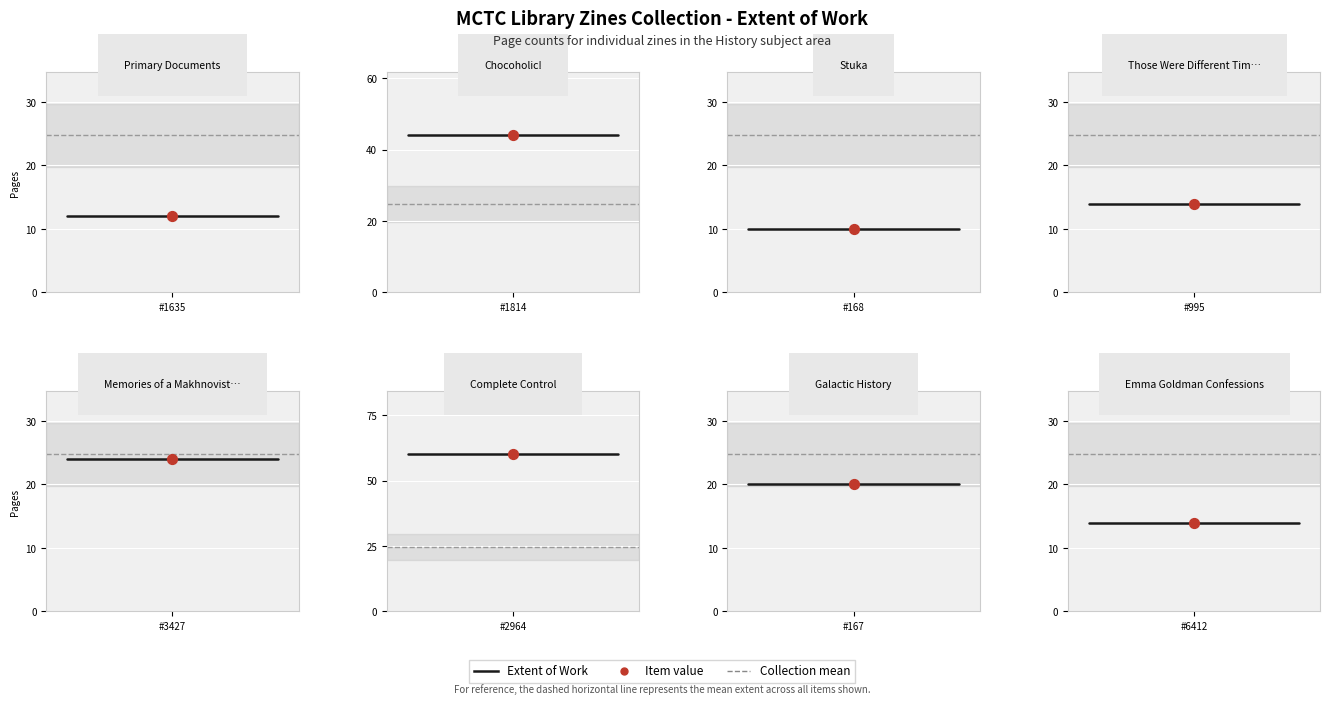

Is the value of Collection mean at 1 greater than the value of Extent of Work at #1635?

Yes